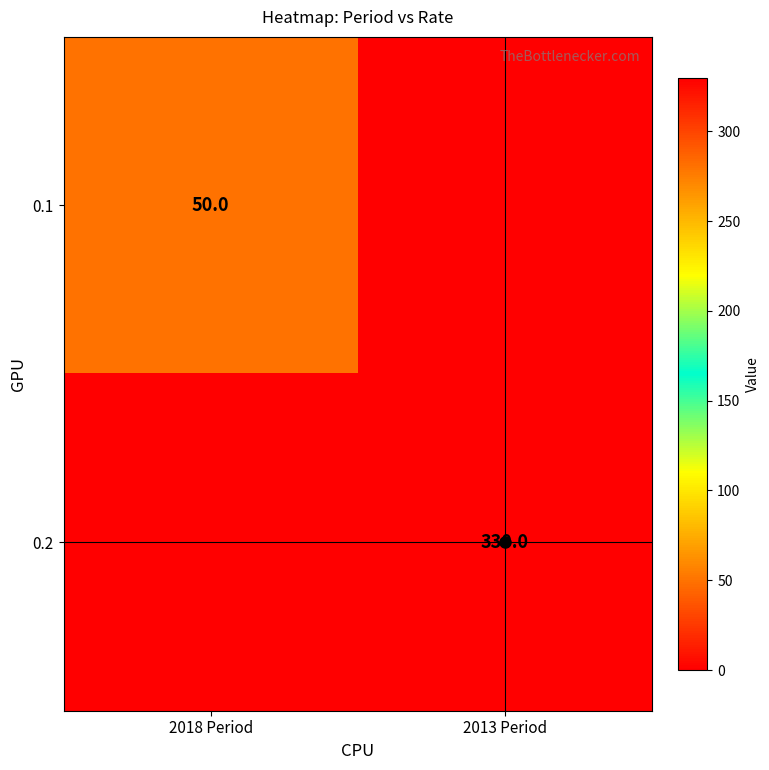

Which has a higher value, 2013 Period or 2018 Period?

2018 Period